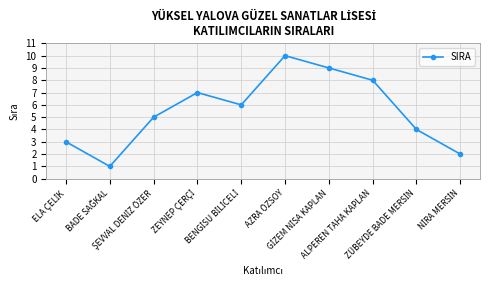

Reading left to right, extract all data points from this chart.

3	1	5	7	6	10	9	8	4	2